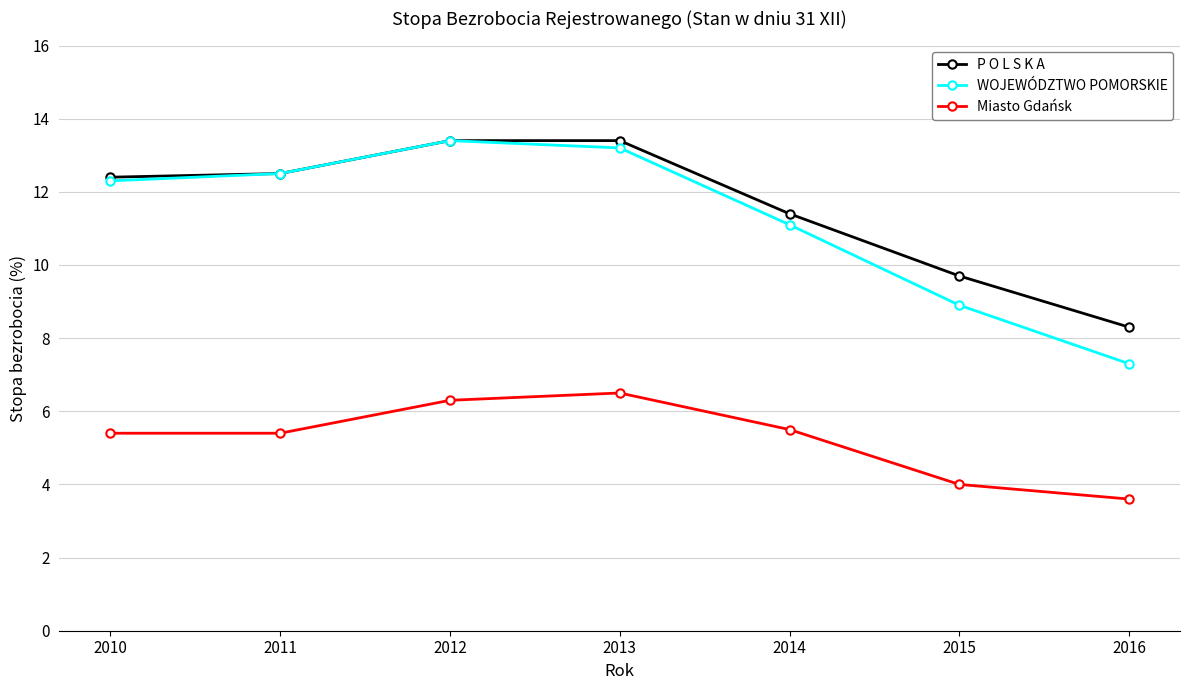

What is the sum of the Miasto Gdańsk values at 2010 and 2015?

9.4